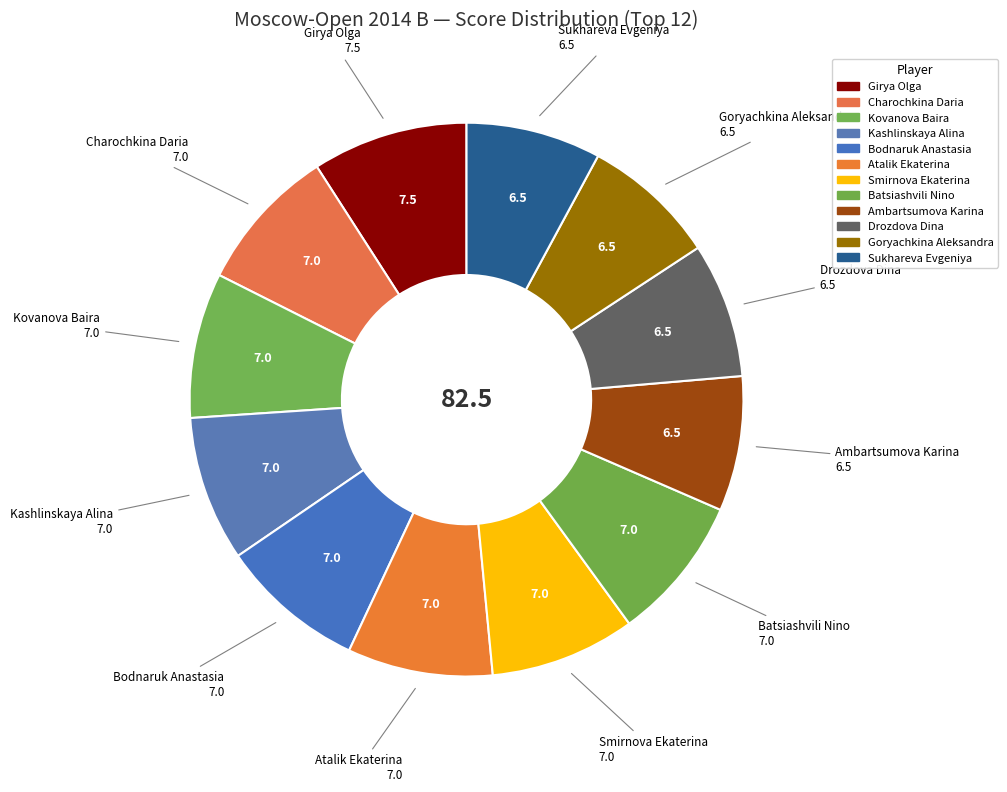

Between Sukhareva Evgeniya and Batsiashvili Nino, which is larger?

Batsiashvili Nino